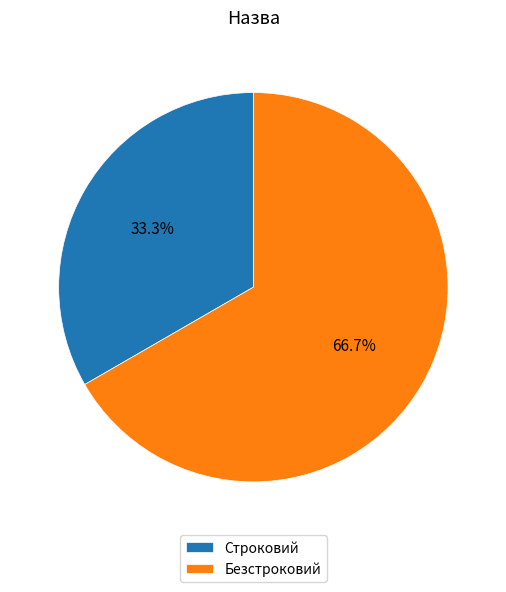

Which category has the smallest portion of the pie?

Строковий